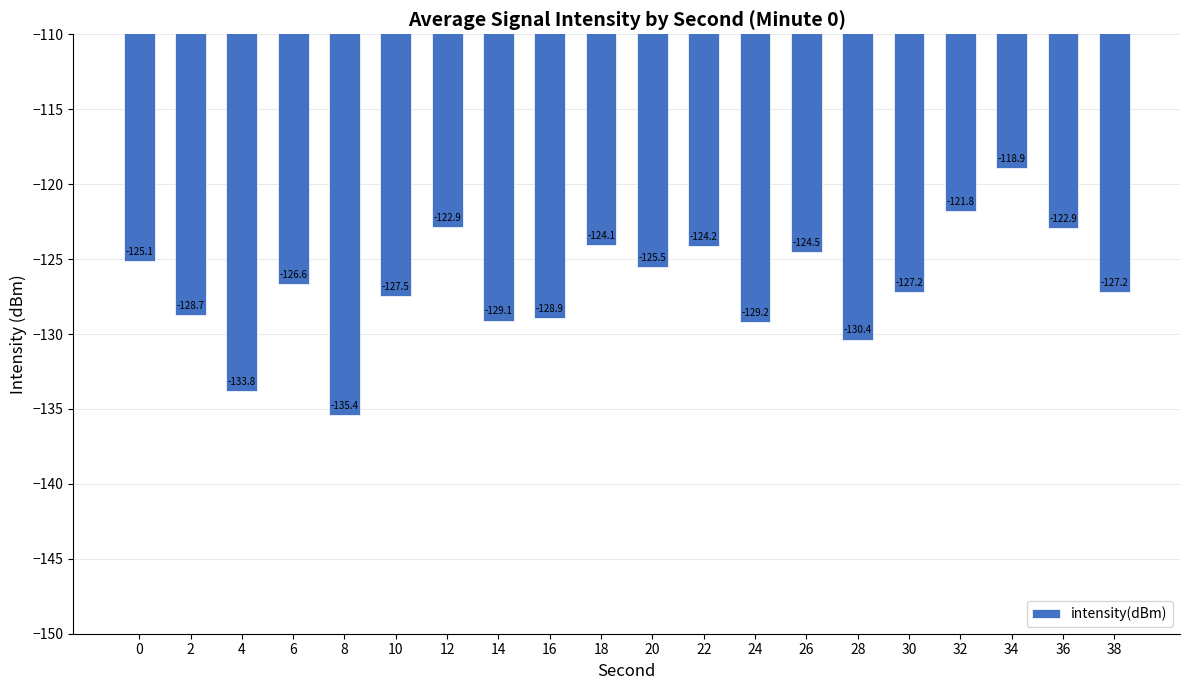

Reading left to right, transcribe all the data shown in this chart.

0=-125.1	2=-128.7	4=-133.8	6=-126.6	8=-135.4	10=-127.5	12=-122.9	14=-129.1	16=-128.9	18=-124.1	20=-125.5	22=-124.2	24=-129.2	26=-124.5	28=-130.4	30=-127.2	32=-121.8	34=-118.9	36=-122.9	38=-127.2